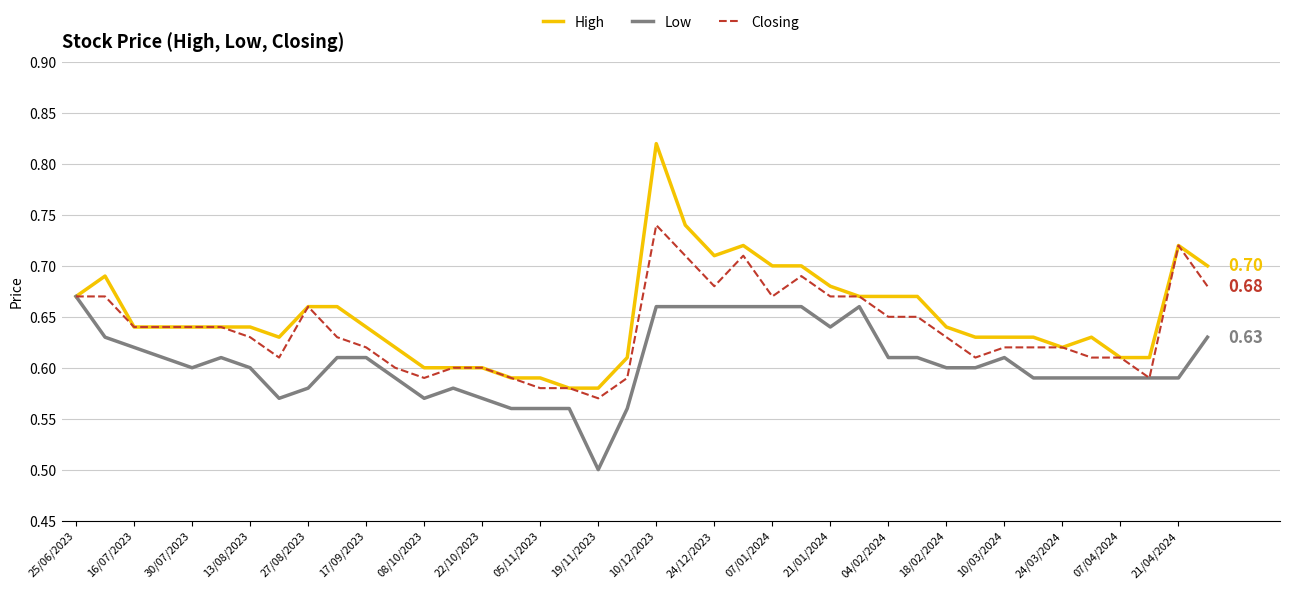

How many High values are between 0 and 1?

40